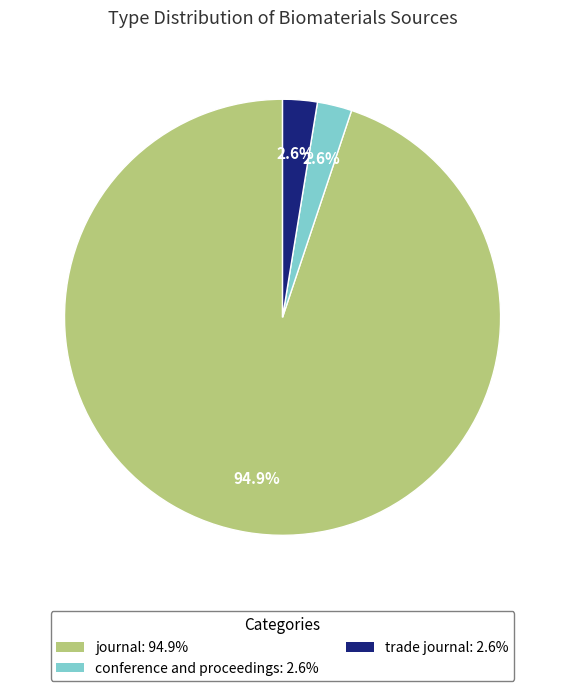

The conference and proceedings slice represents 3% of the pie. True or false?

True